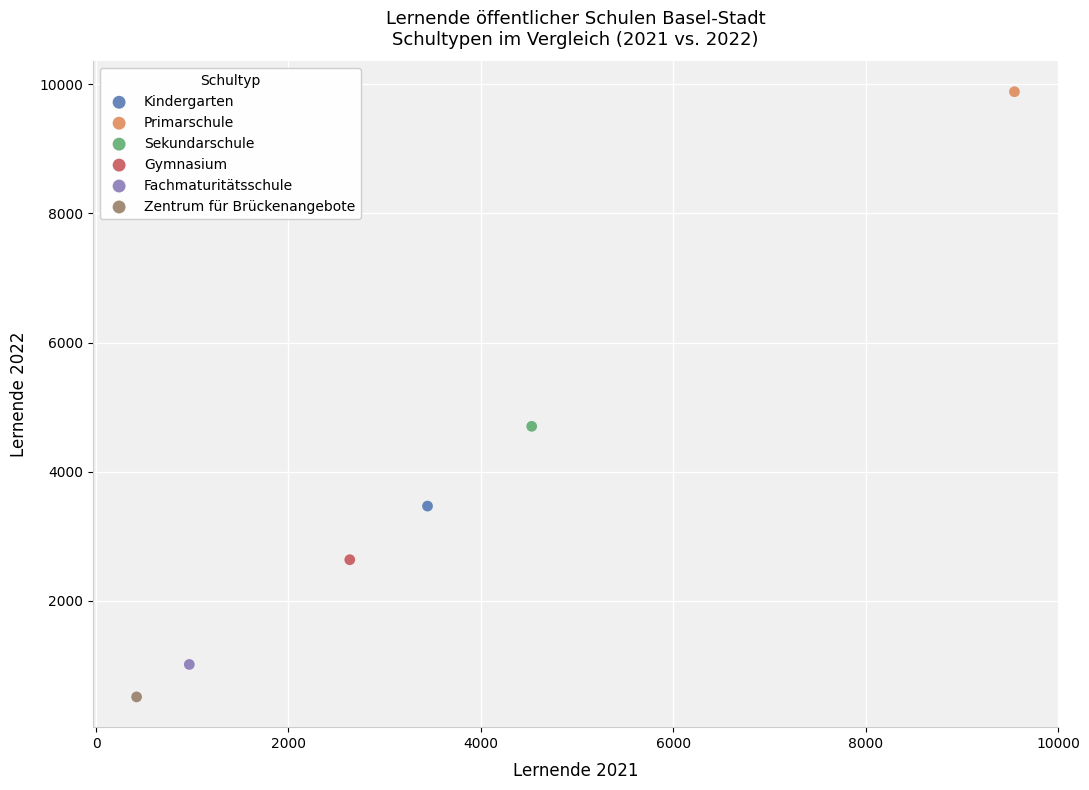

What are all the series names shown in the legend?

Kindergarten, Primarschule, Sekundarschule, Gymnasium, Fachmaturitätsschule, Zentrum für Brückenangebote